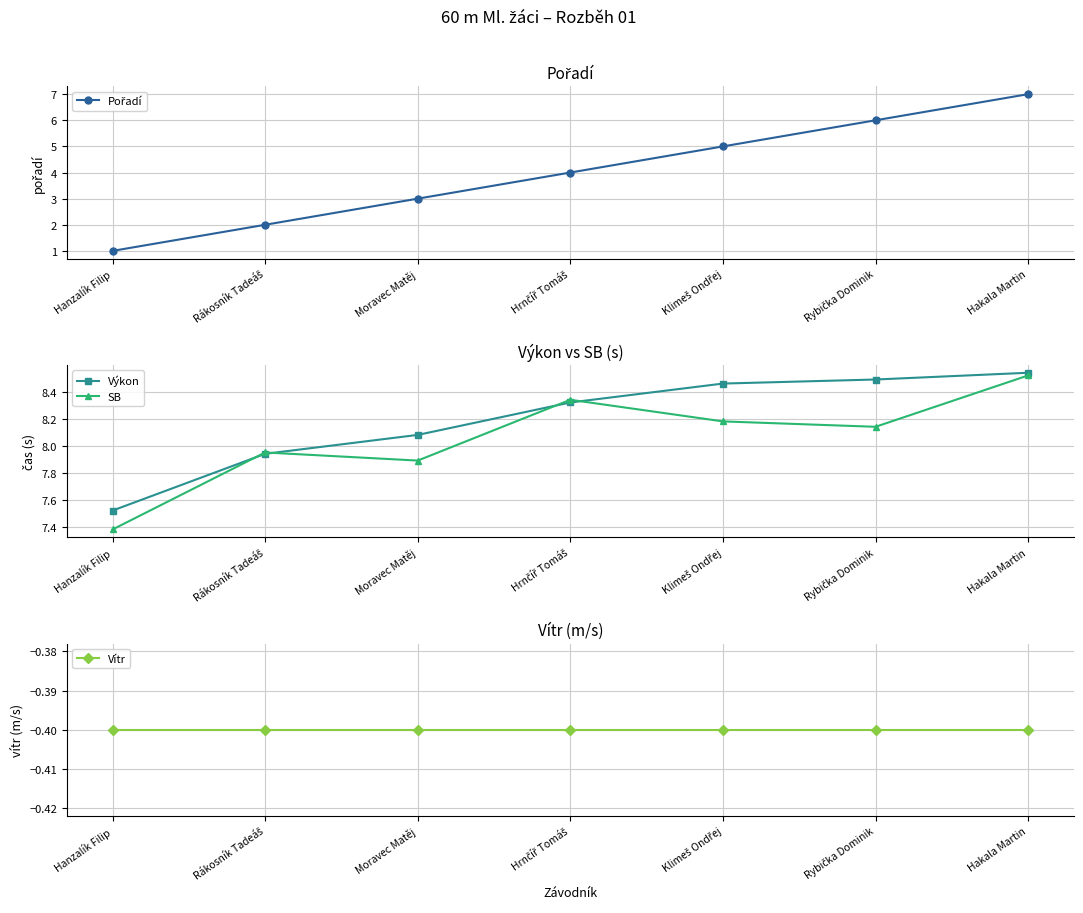

True or false: Pořadí has more than 2 interior local peaks.

False